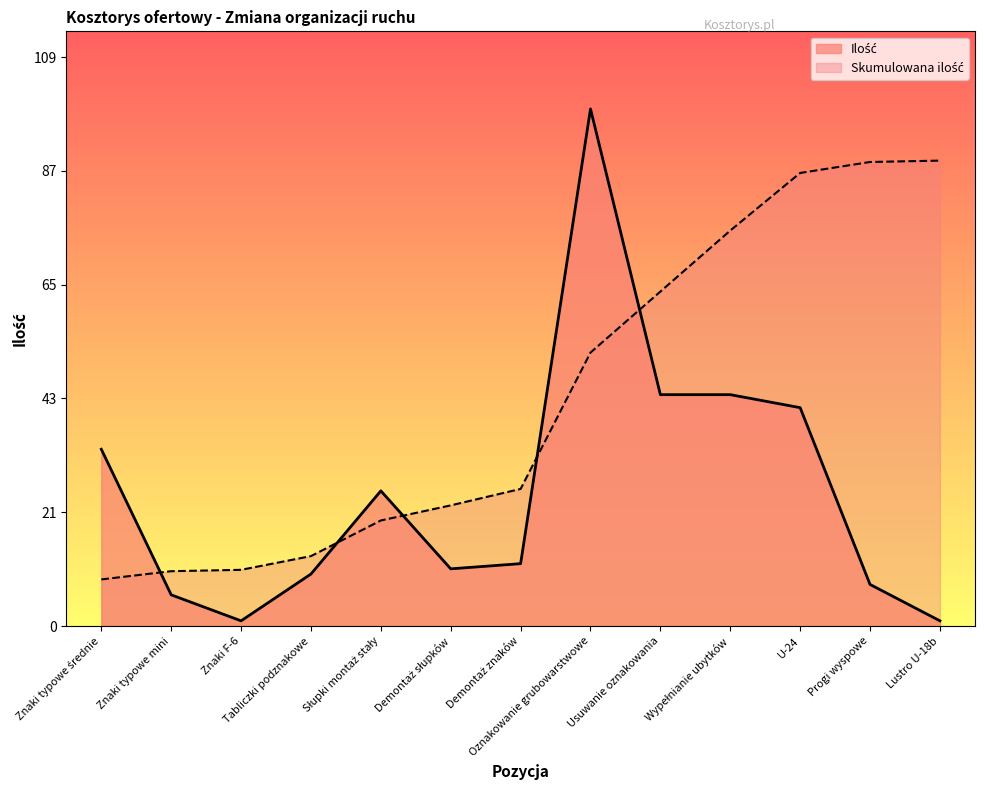

What value does the data have at Usuwanie oznakowania?

44.5